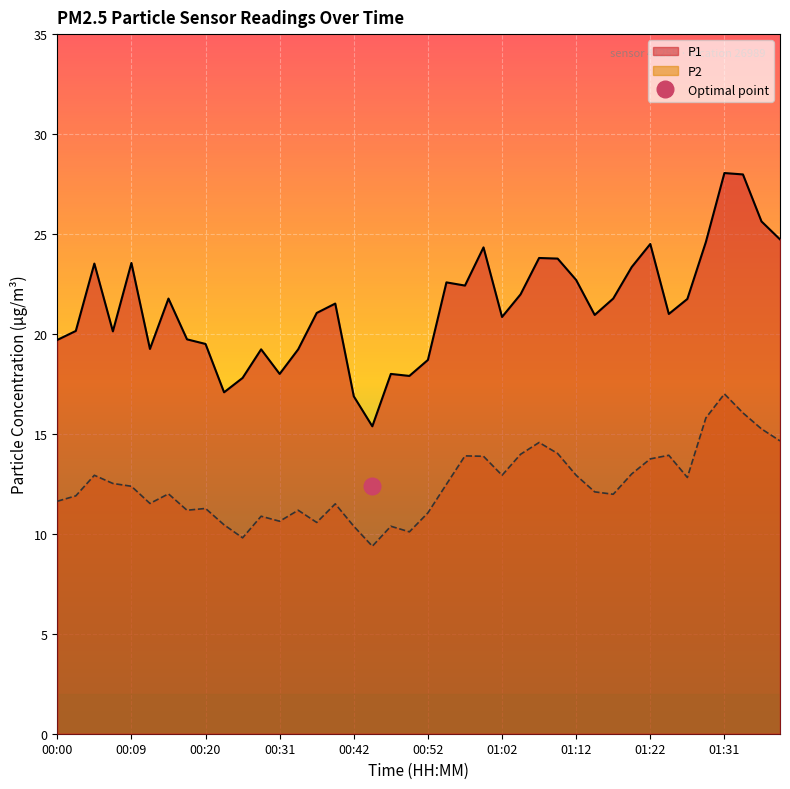

What is the difference between the maximum and minimum values in the P2 line series?

7.6